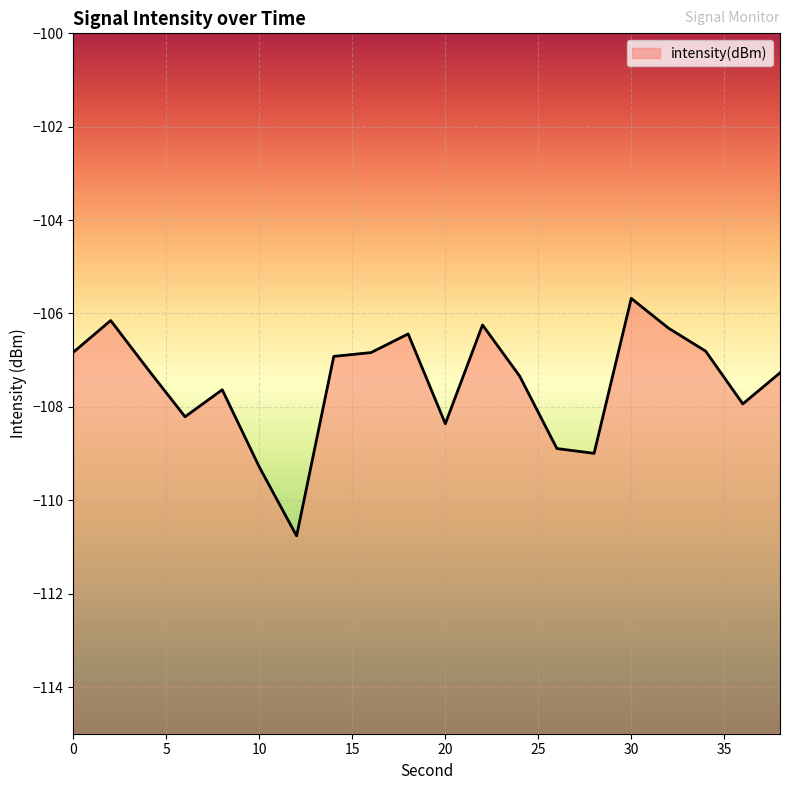

Reading left to right, what are all the values shown in this chart?

0=-106.8	2=-106.2	4=-107.2	6=-108.2	8=-107.6	10=-109.3	12=-110.8	14=-106.9	16=-106.8	18=-106.4	20=-108.4	22=-106.2	24=-107.3	26=-108.9	28=-109.0	30=-105.7	32=-106.3	34=-106.8	36=-107.9	38=-107.3